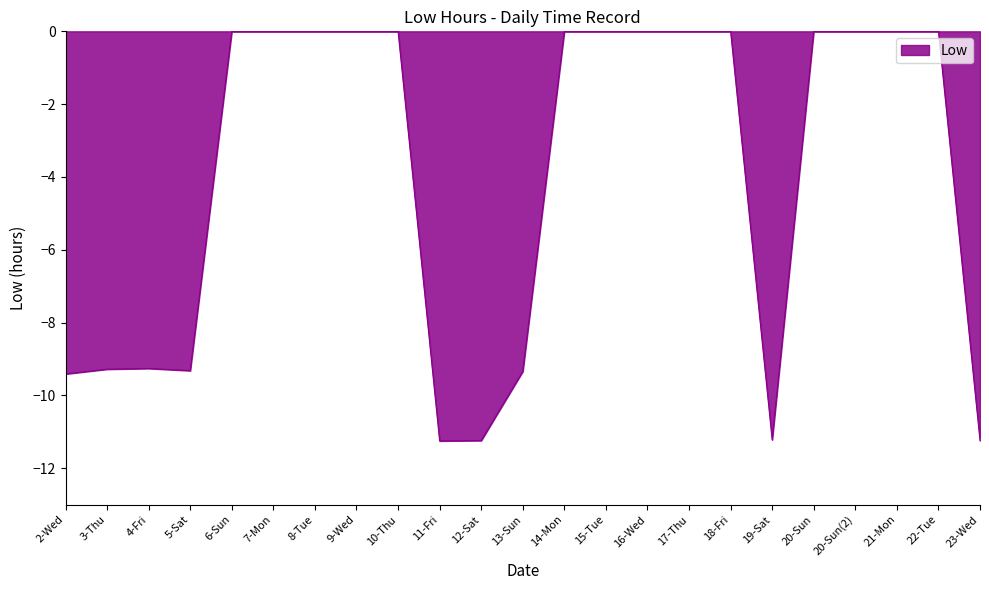

True or false: the data shows -0.0 at 18-Fri.

True